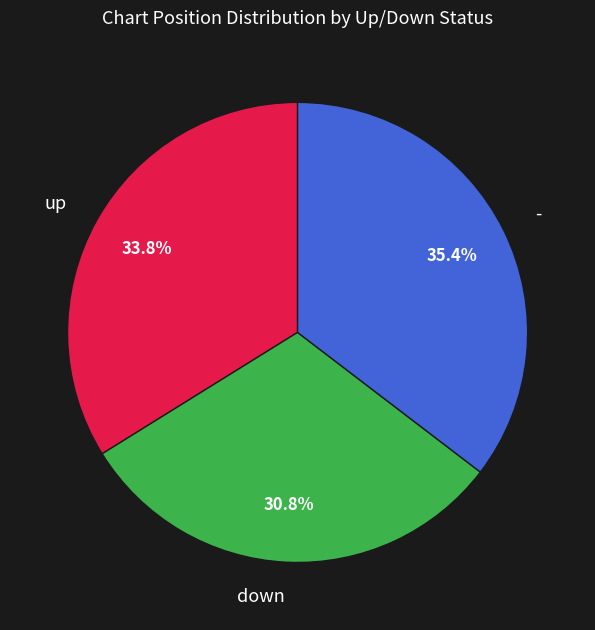

To the nearest percent, what is the difference between the largest and smallest slice percentages?

5%